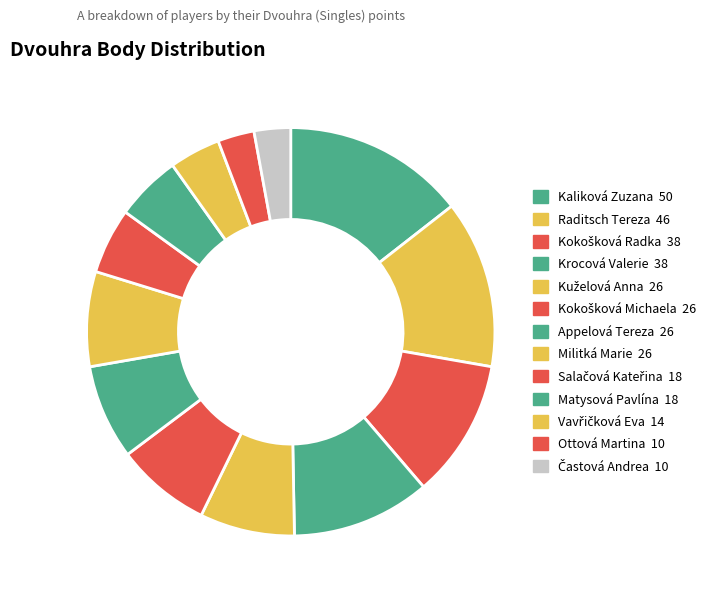

What portion of the pie excludes Krocová Valerie?

89.0%